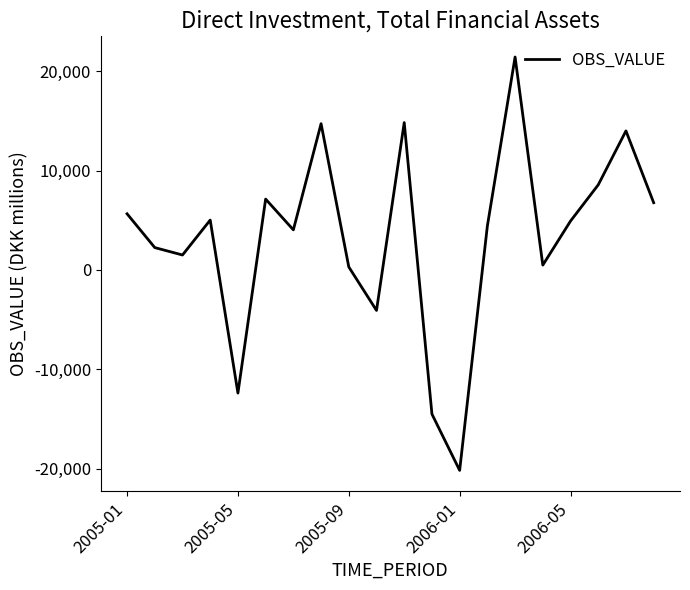

What is the minimum value shown in the chart?

-20176